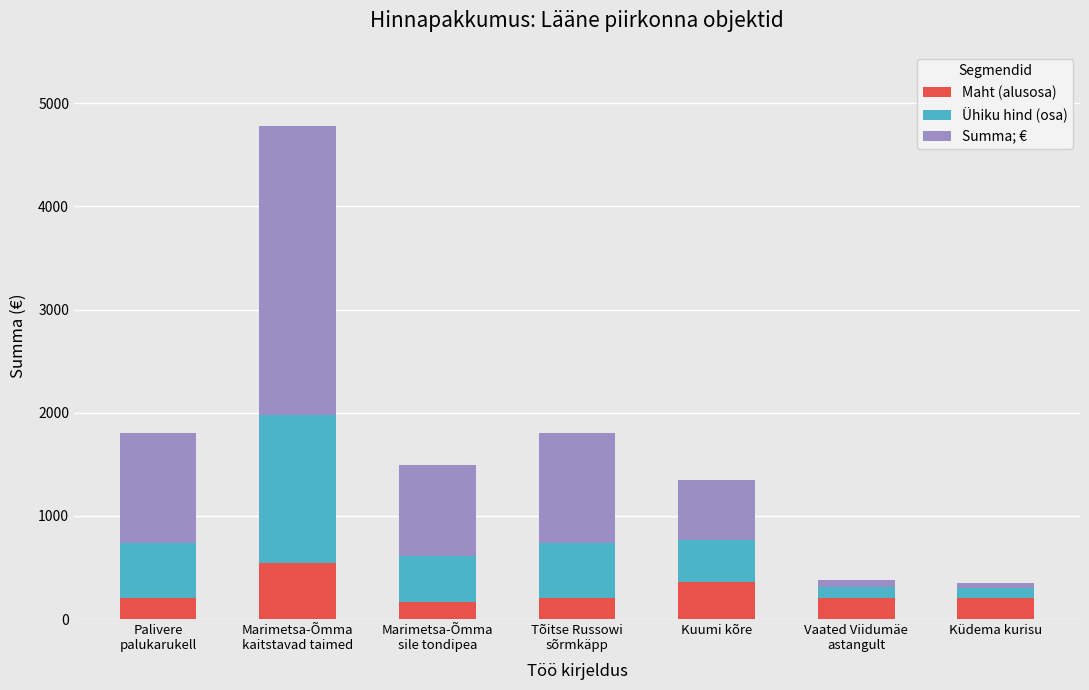

What is the difference between the second highest and second lowest values in the Maht (alusosa) series?

160.0